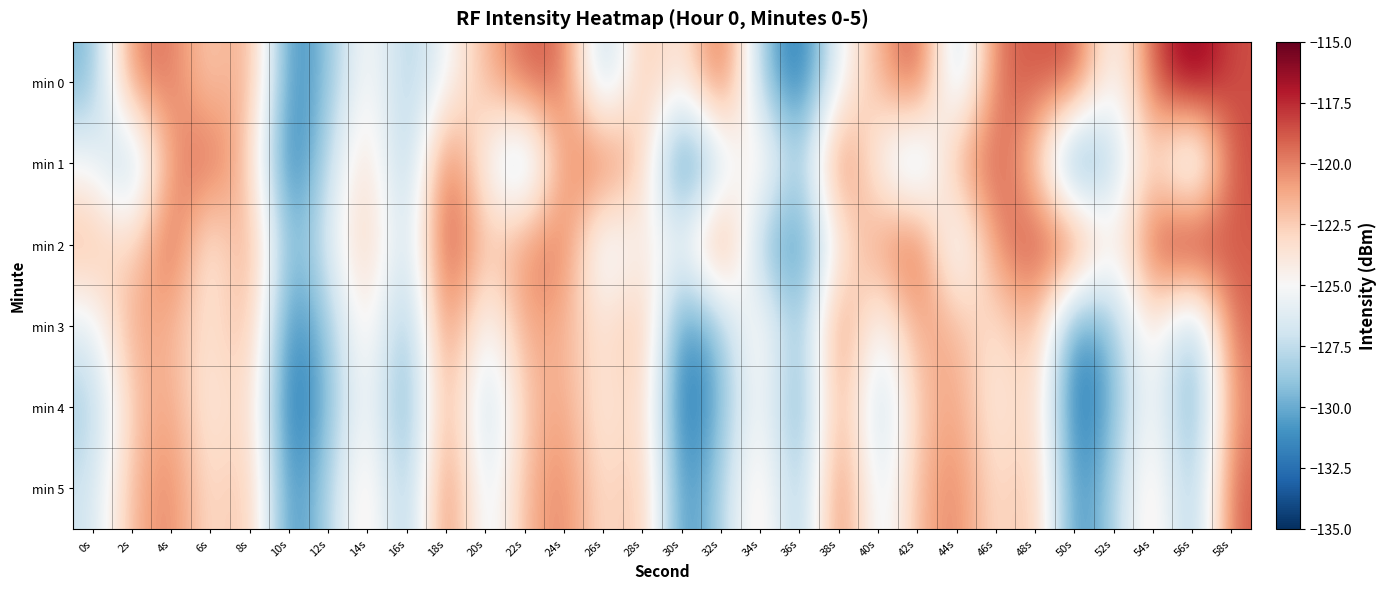

Count the number of data series in this chart.

6